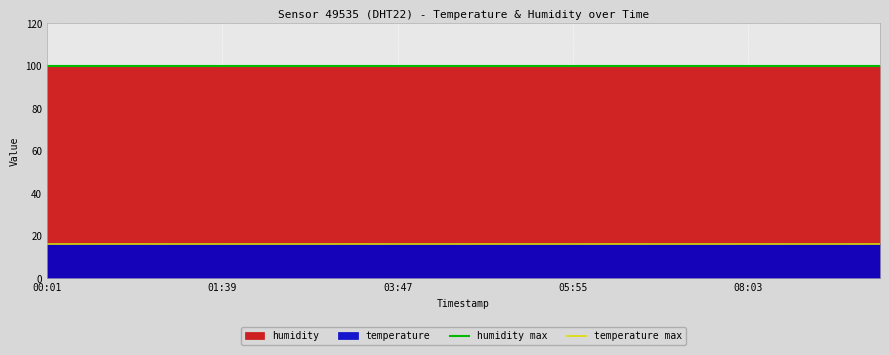

True or false: humidity max and temperature max intersect in this chart.

False